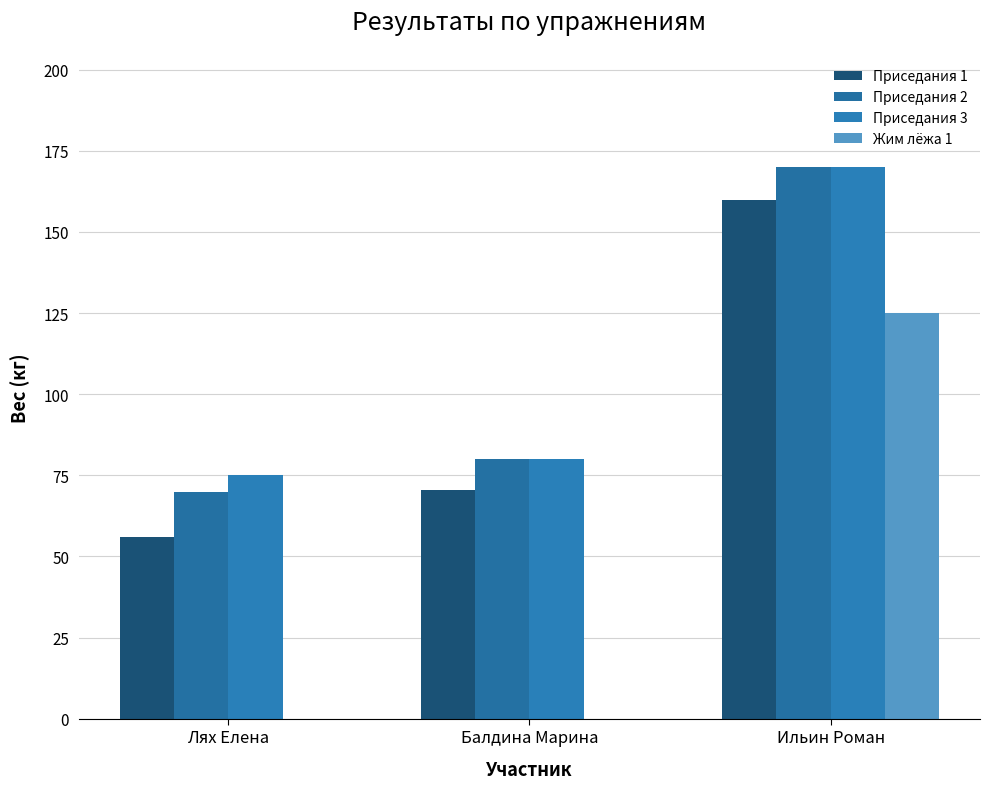

Between Балдина Марина and Ильин Роман, which series saw the biggest shift?

Жим лёжа 1